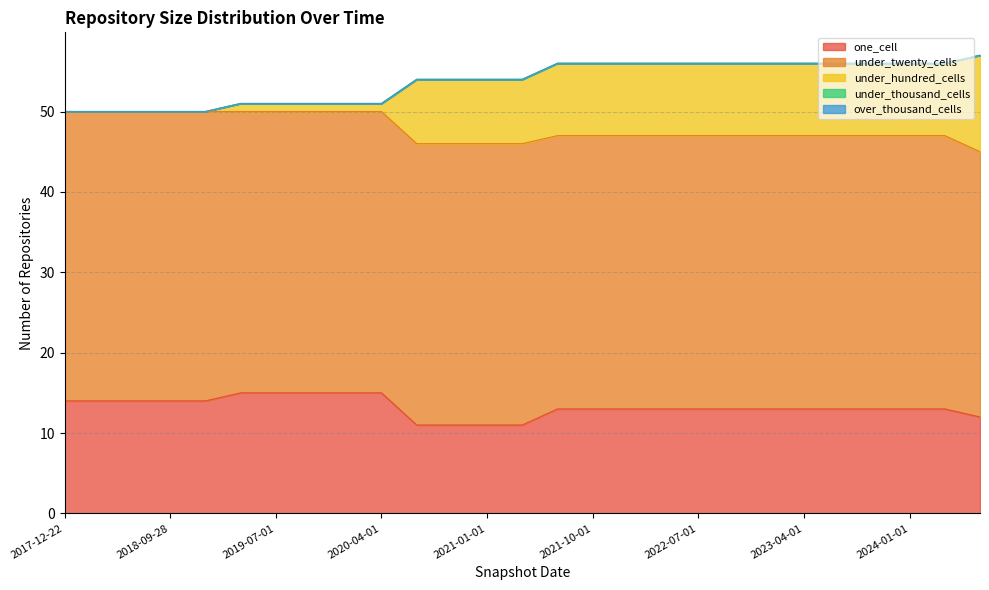

What is the sum of all under_hundred_cells values?

157